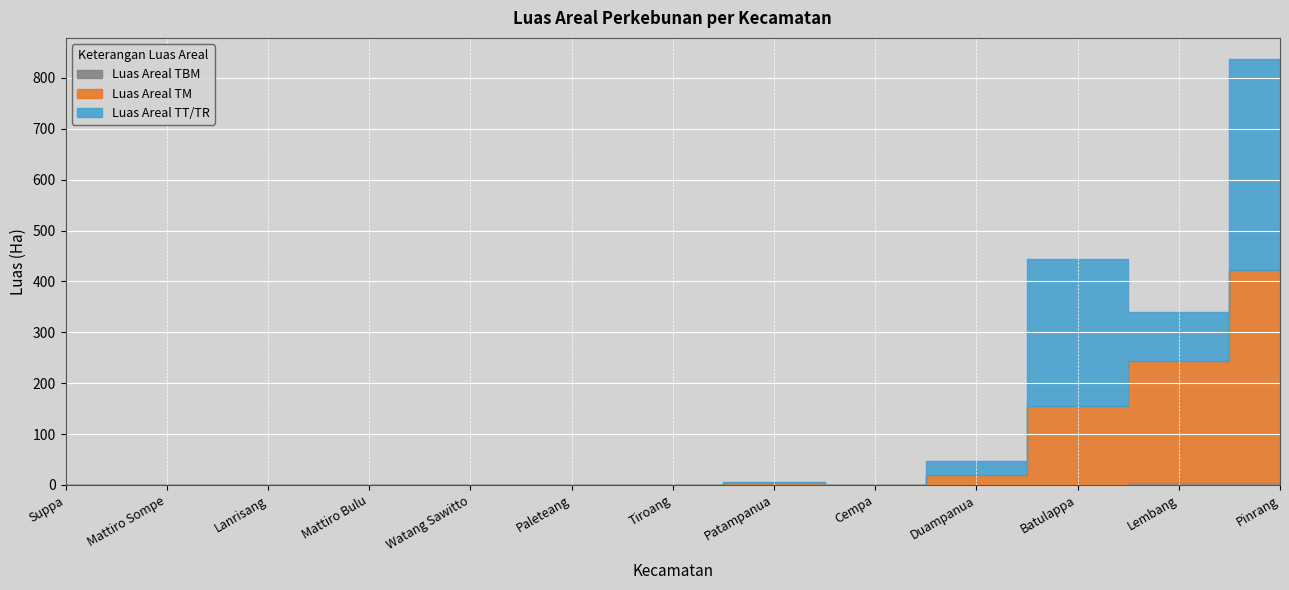

Reading right to left, list all the values displayed in this chart.

Luas Areal TBM: Pinrang=4	Lembang=4	Batulappa=0	Duampanua=0	Cempa=0	Patampanua=0	Tiroang=0	Paleteang=0	Watang Sawitto=0	Mattiro Bulu=0	Lanrisang=0	Mattiro Sompe=0	Suppa=0
Luas Areal TM: Pinrang=419	Lembang=240	Batulappa=156	Duampanua=20	Cempa=0	Patampanua=3	Tiroang=0	Paleteang=0	Watang Sawitto=0	Mattiro Bulu=0	Lanrisang=0	Mattiro Sompe=0	Suppa=0
Luas Areal TT/TR: Pinrang=414	Lembang=96	Batulappa=289	Duampanua=27	Cempa=0	Patampanua=2	Tiroang=0	Paleteang=0	Watang Sawitto=0	Mattiro Bulu=0	Lanrisang=0	Mattiro Sompe=0	Suppa=0